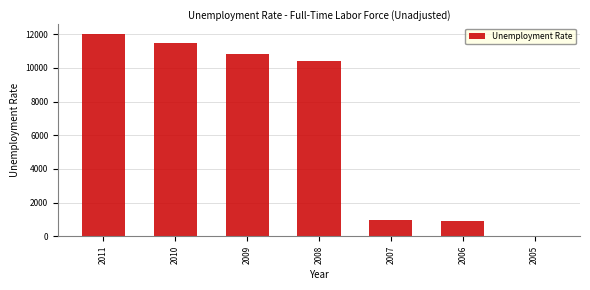

Reading right to left, list all the values displayed in this chart.

2005=2.9	2006=895.0	2007=952.0	2008=10432.0	2009=10817.0	2010=11498.0	2011=11981.0